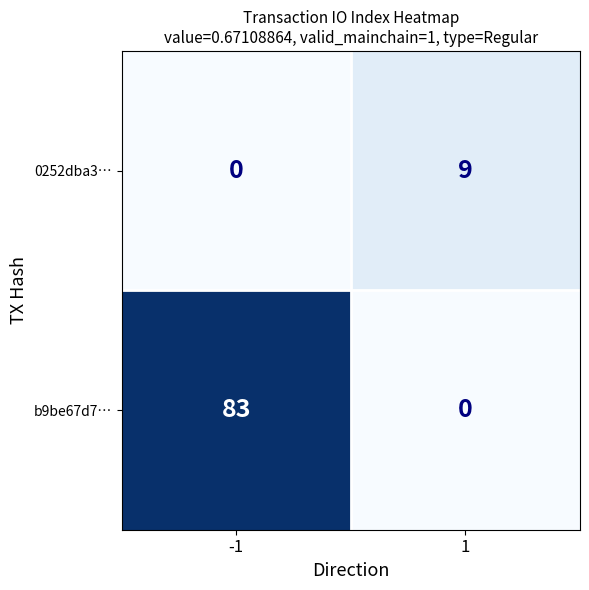

What is the maximum value for 0252dba3…?

9